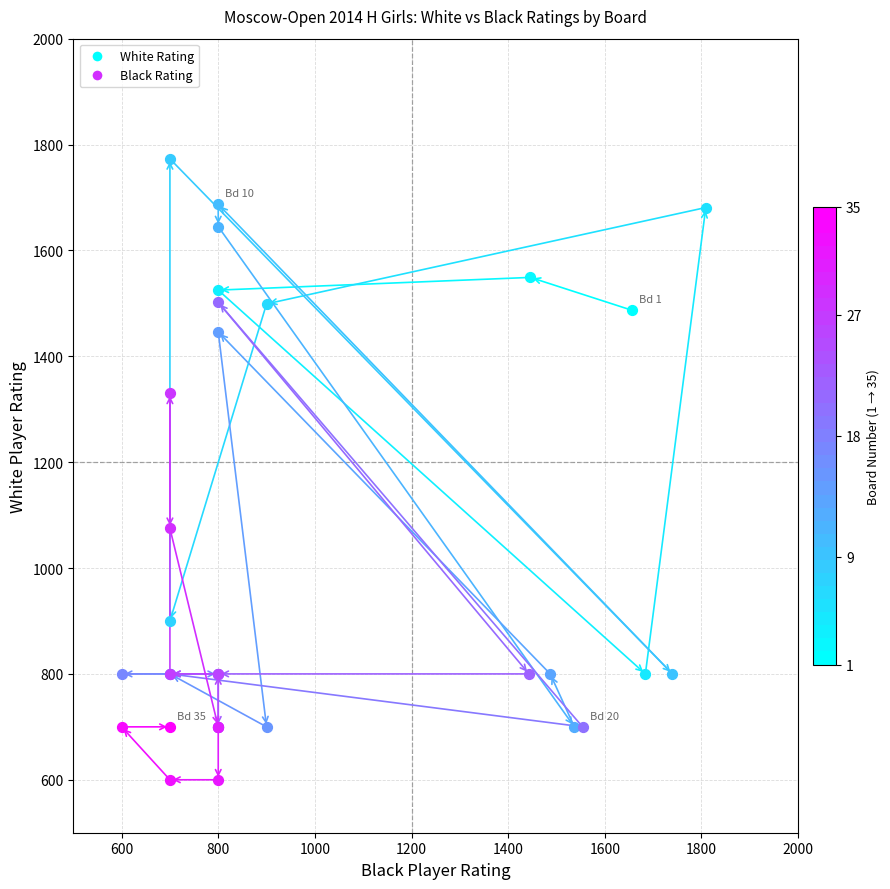

Which series has the widest spread of Y values?

Black Rating